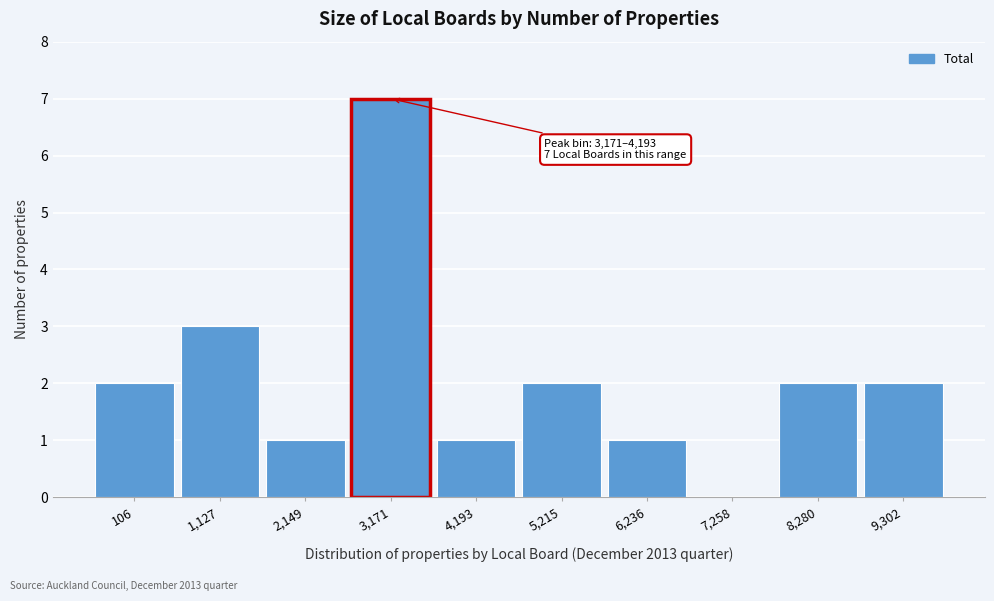

Reading left to right, extract all data points from this chart.

106=2	1,127=3	2,149=1	3,171=7	4,193=1	5,215=2	6,236=1	7,258=0	8,280=2	9,302=2